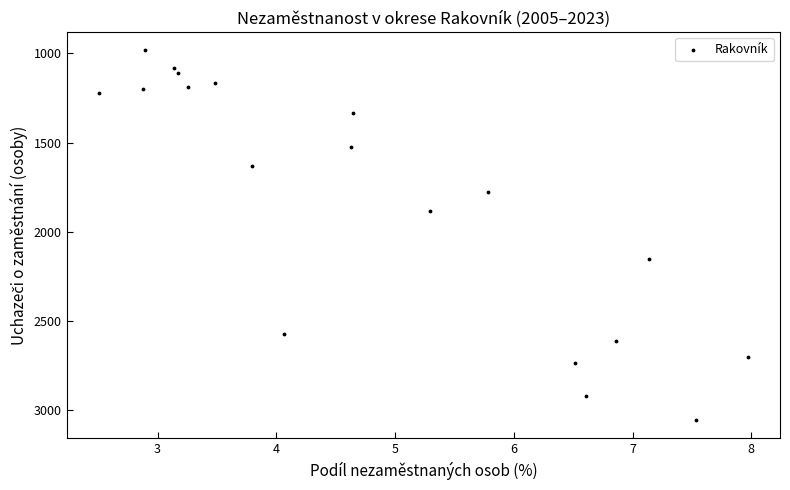

What is the range of Y values (max minus min)?

2075